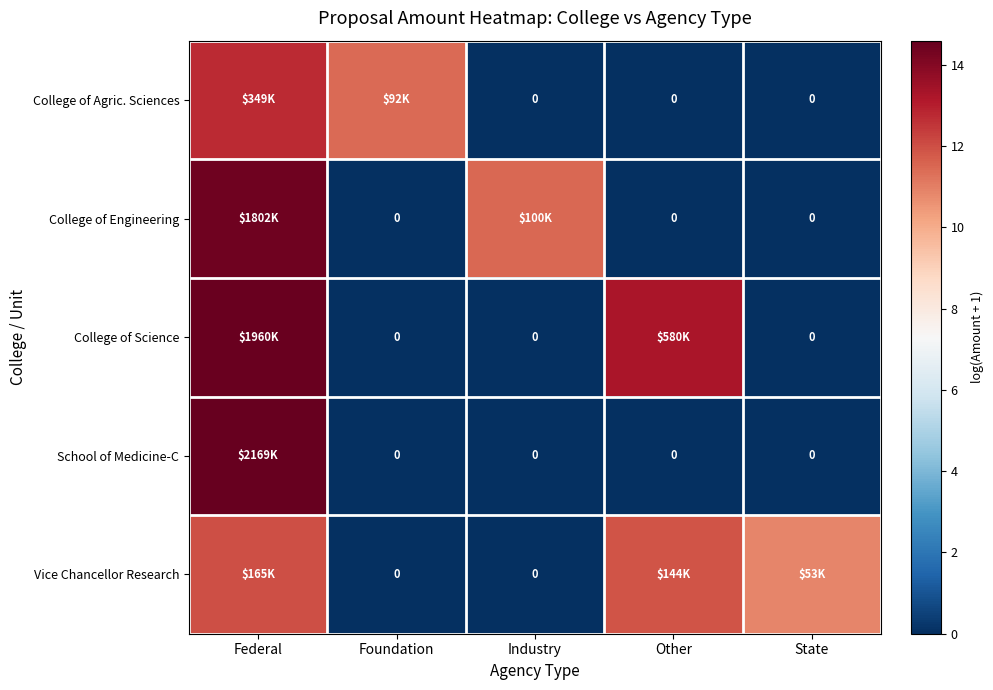

Which category has the lowest value in the College of Engineering series?

Foundation